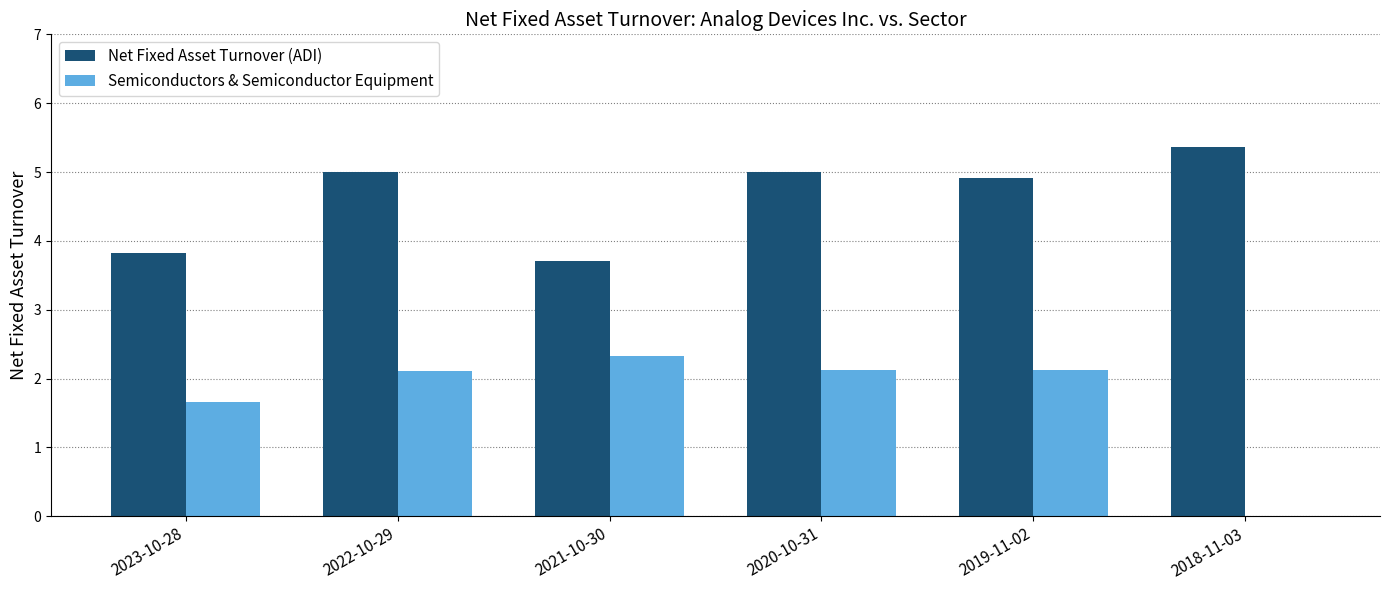

Which series changed the most between 2022-10-29 and 2021-10-30?

Net Fixed Asset Turnover (ADI)